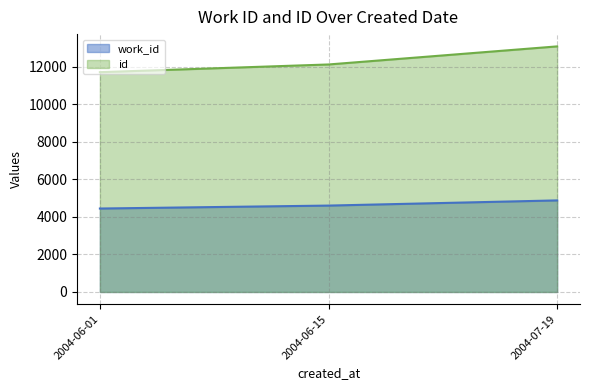

Which series changed the most between 2004-06-01 and 2004-06-15?

id